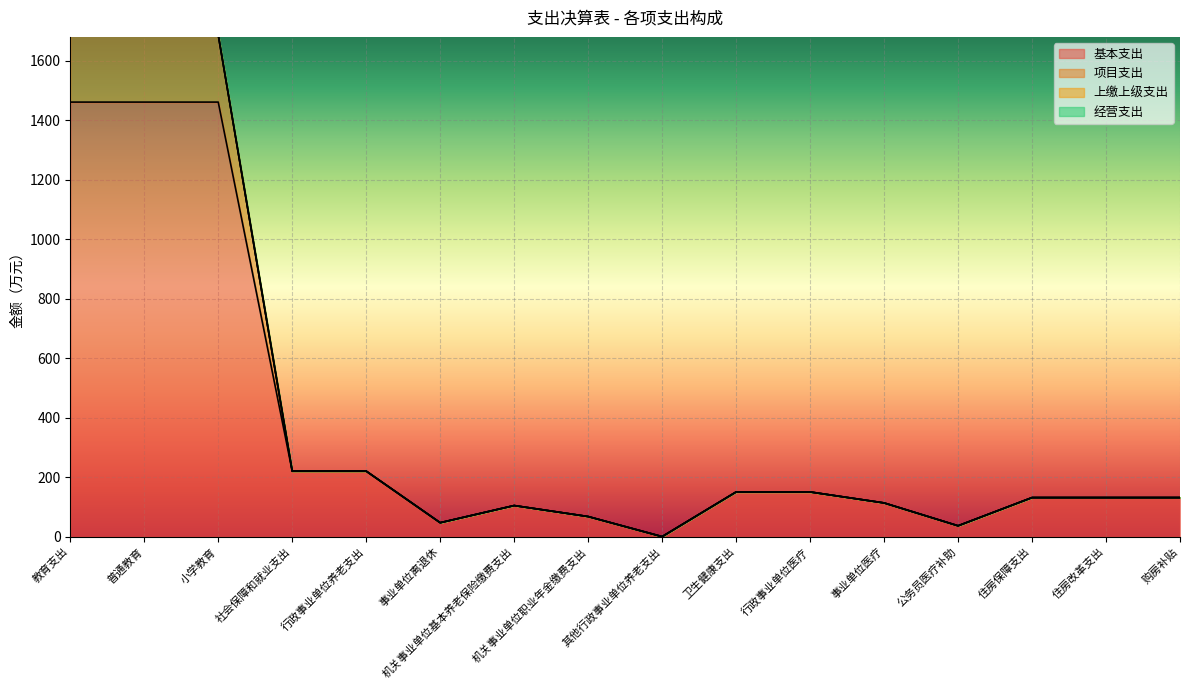

Rank the series by their average value, from lowest to highest.

基本支出, 项目支出